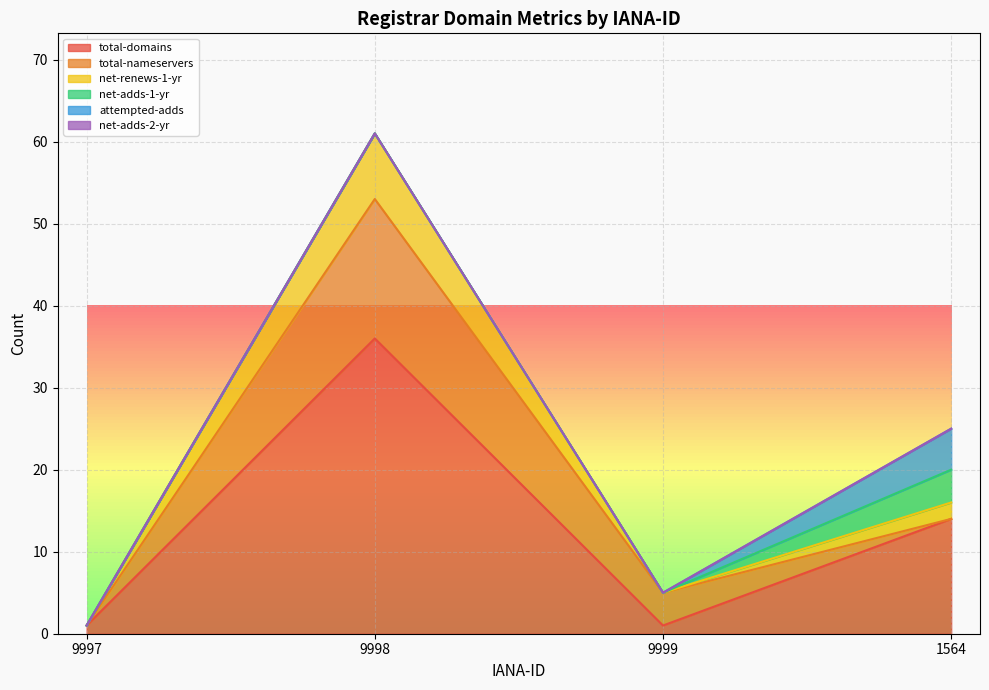

How many series are shown in this chart?

6